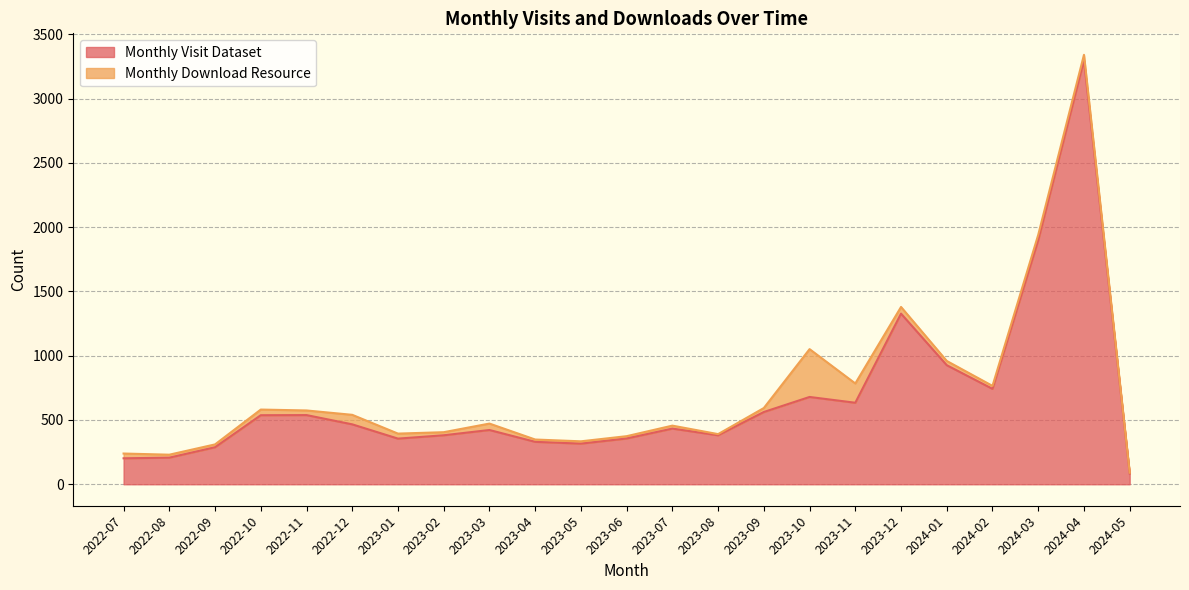

Reading left to right, what are all the values shown in this chart?

2022-07=202	2022-08=207	2022-09=288	2022-10=537	2022-11=538	2022-12=466	2023-01=355	2023-02=381	2023-03=422	2023-04=330	2023-05=316	2023-06=356	2023-07=433	2023-08=381	2023-09=562	2023-10=679	2023-11=634	2023-12=1327	2024-01=926	2024-02=742	2024-03=1898	2024-04=3298	2024-05=83